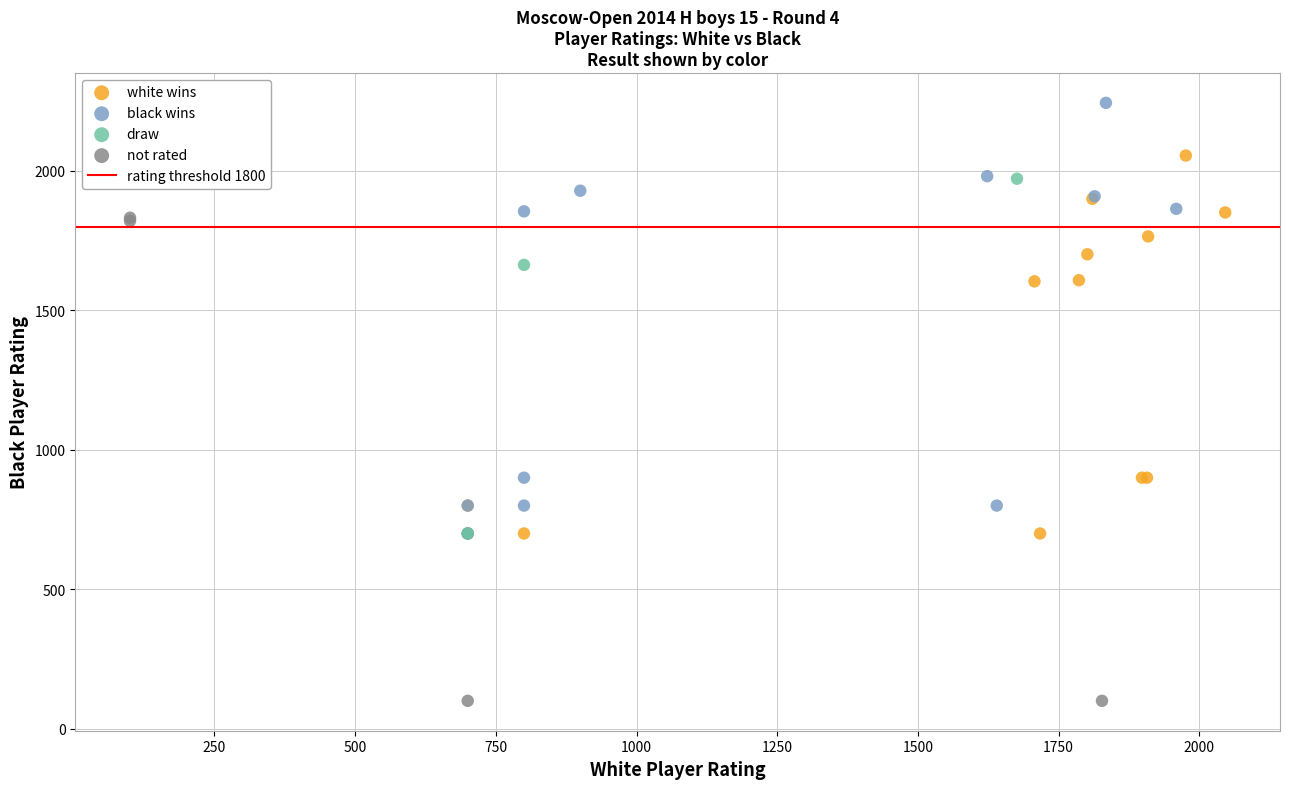

Which series contains the highest Y value?

black wins